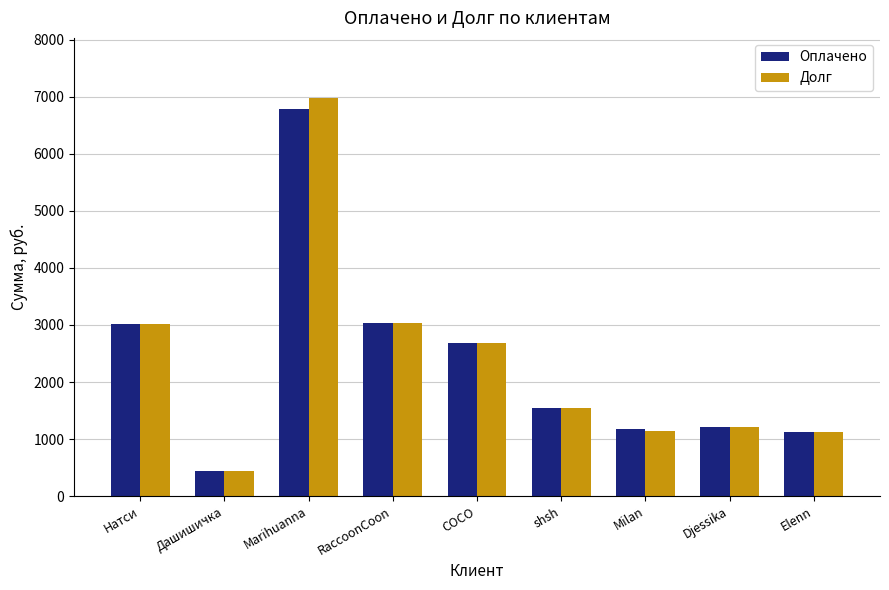

Between Дашишичка and COCO, which series saw the biggest shift?

Оплачено